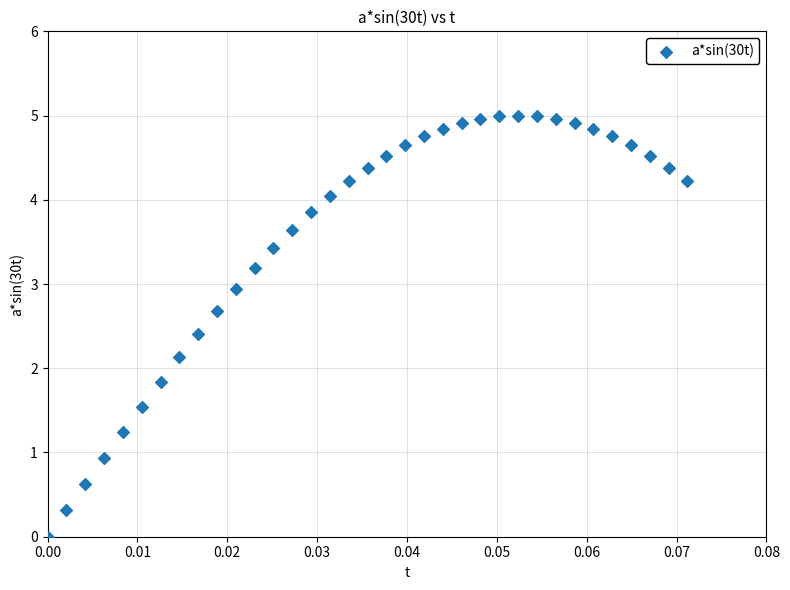

What is the range of Y values (max minus min)?

5.0